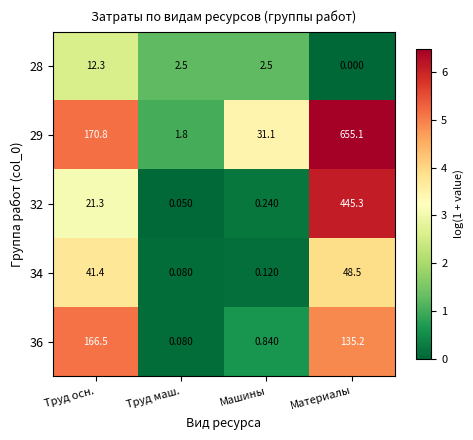

What is the difference between the highest and lowest values at Материалы?

655.1